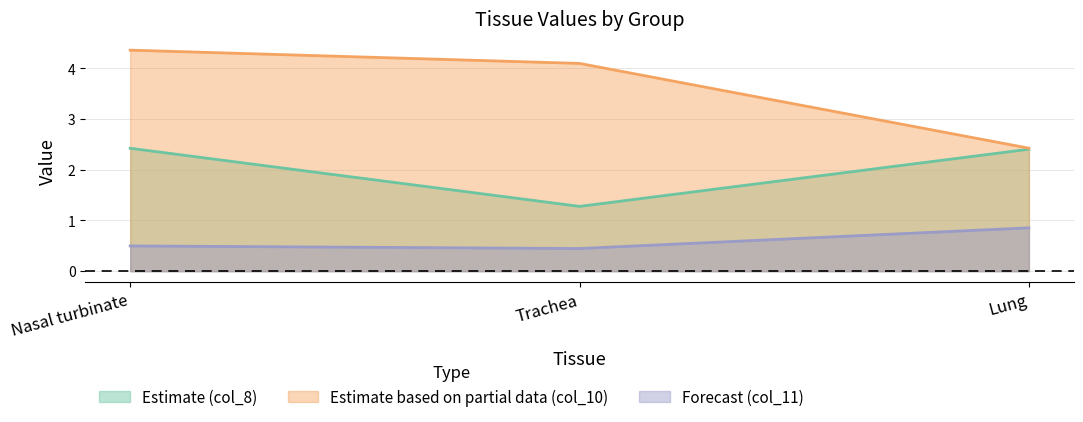

What position from the right is Trachea?

2